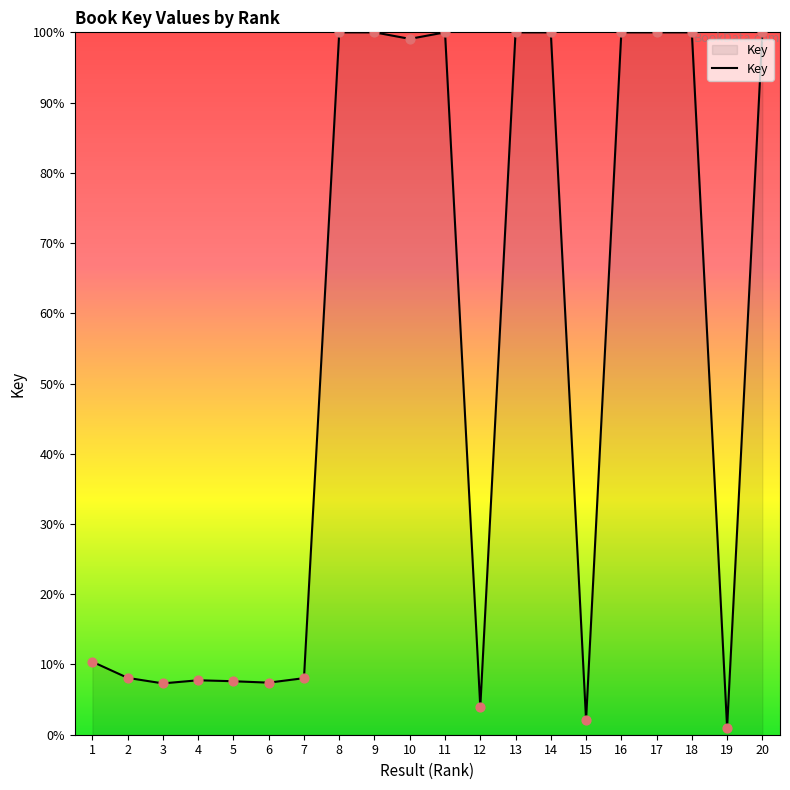

What is the ratio of the value at 17 to the value at 9?

1.0